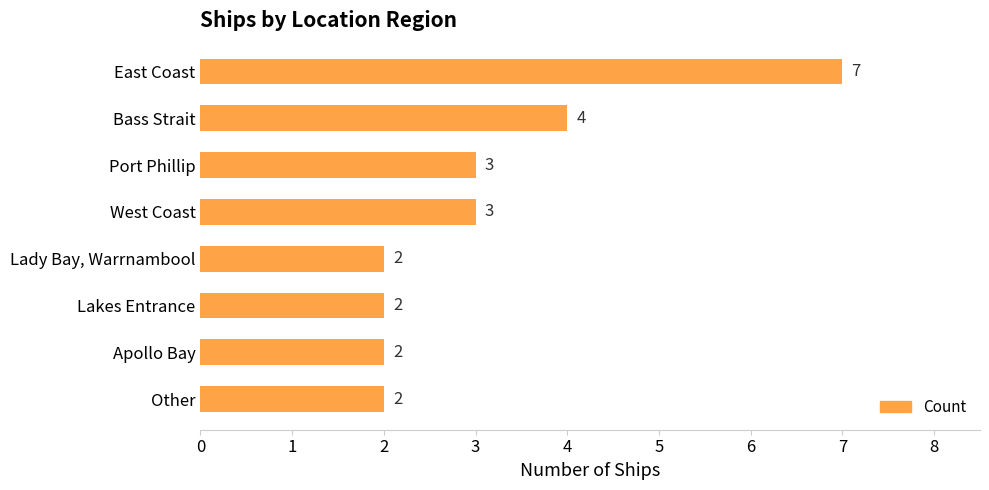

What is the value of the 2nd bar from the top?

4